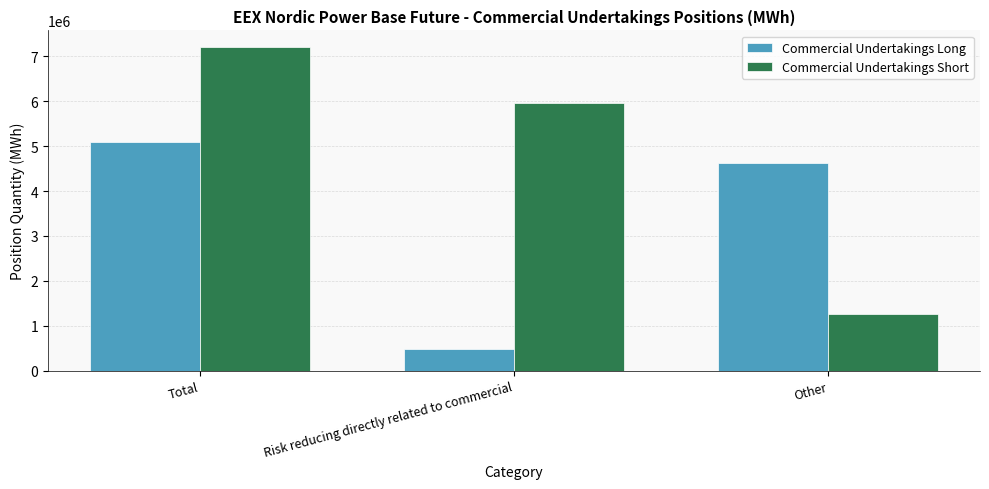

What is the maximum value shown in the chart?

7213168